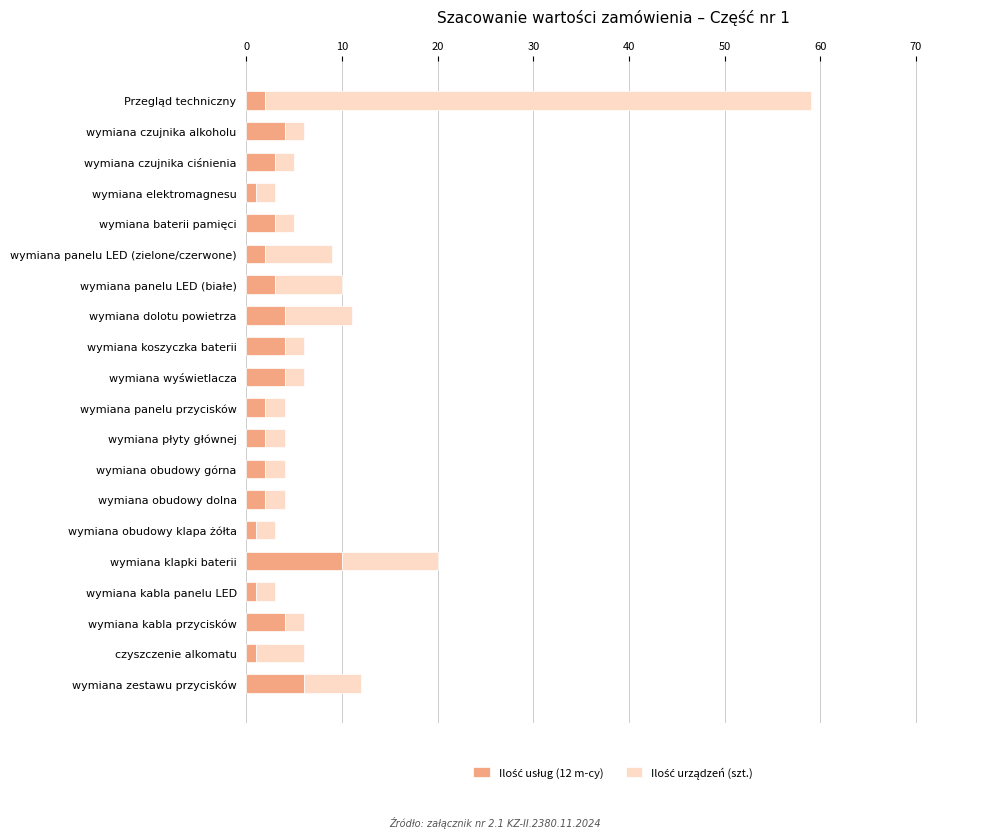

What is the total value across all series at wymiana panelu przycisków?

4